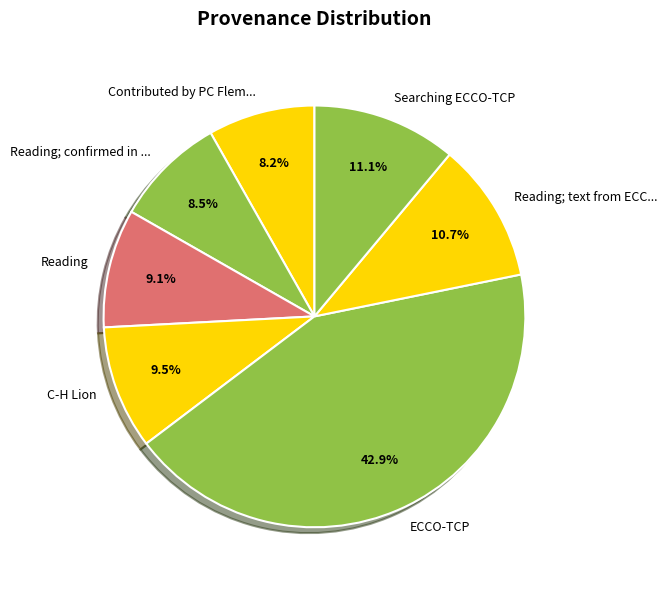

What portion of the pie excludes Searching ECCO-TCP?

88.9%